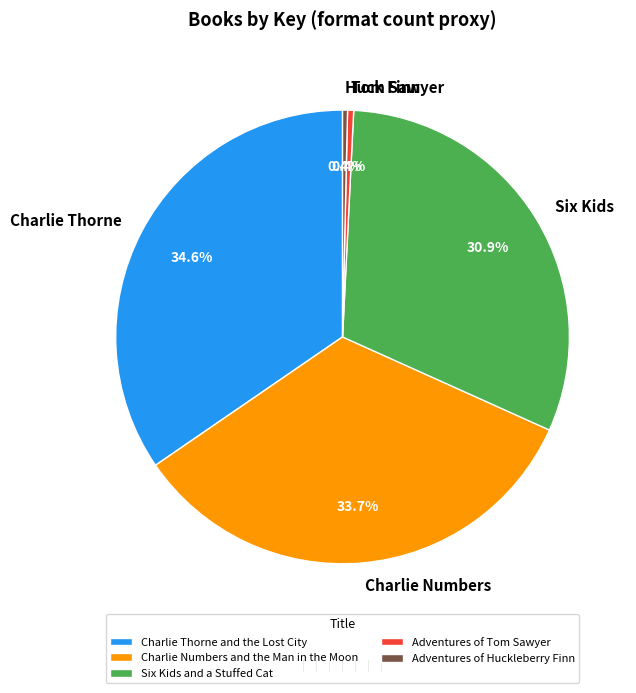

How many segments does this pie chart have?

5